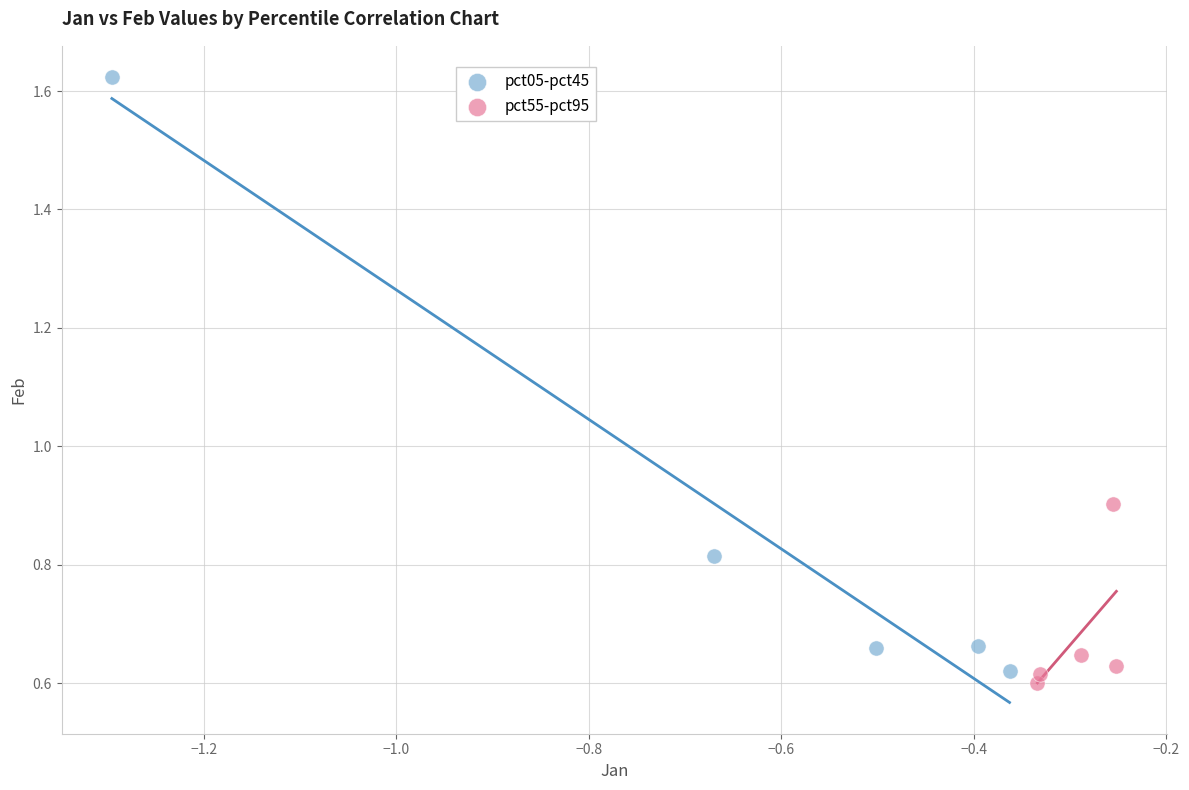

Which series contains the lowest Y value?

pct55-pct95